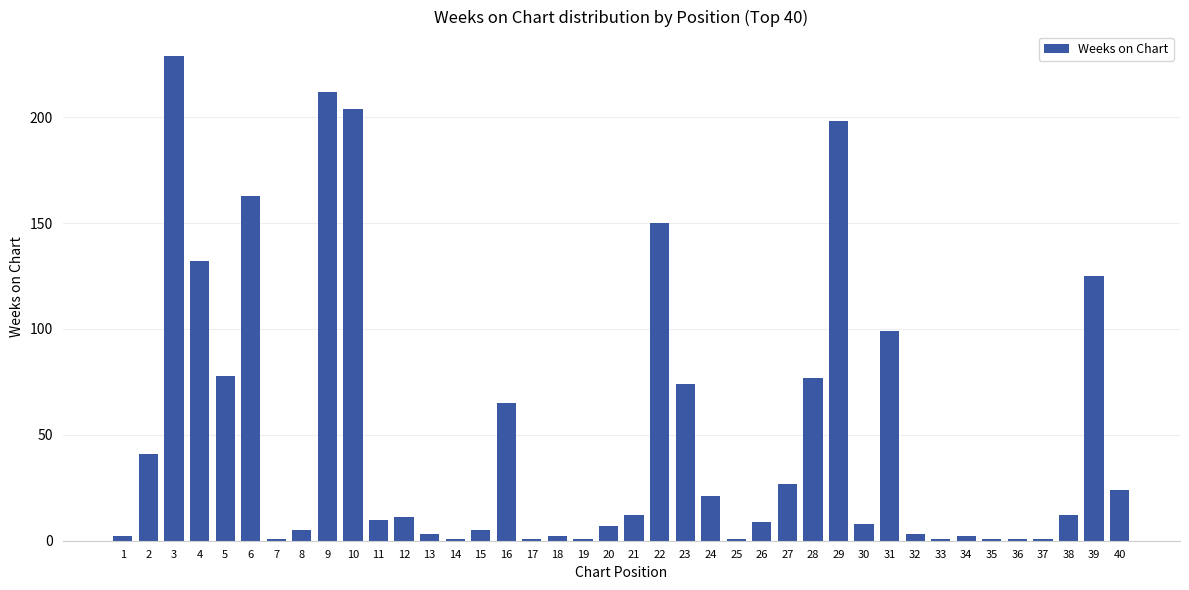

Reading left to right, list all the values displayed in this chart.

2	41	229	132	78	163	1	5	212	204	10	11	3	1	5	65	1	2	1	7	12	150	74	21	1	9	27	77	198	8	99	3	1	2	1	1	1	12	125	24